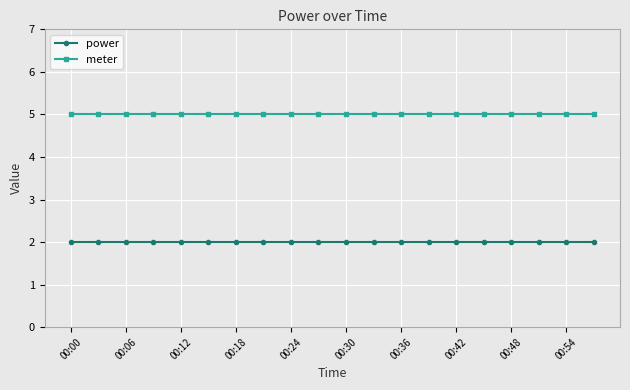

List the series in order of their overall mean, lowest first.

power, meter